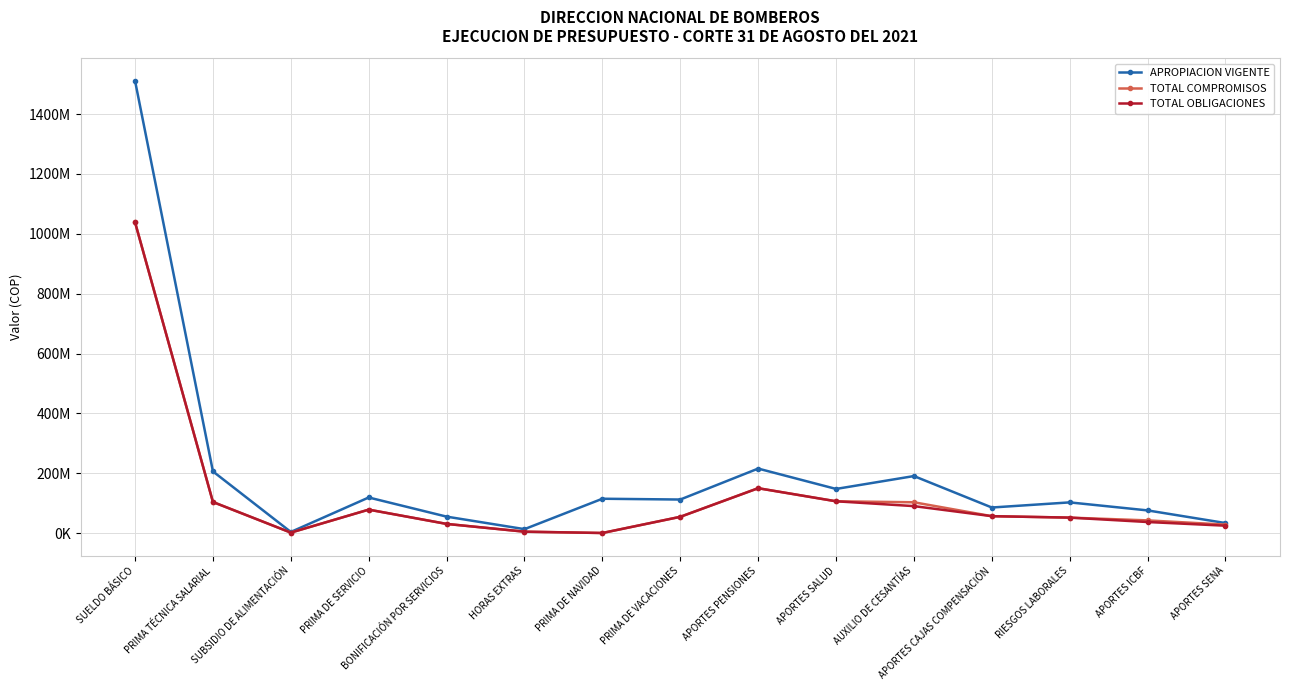

True or false: TOTAL OBLIGACIONES has a value of 36840600.0 at APORTES ICBF.

True